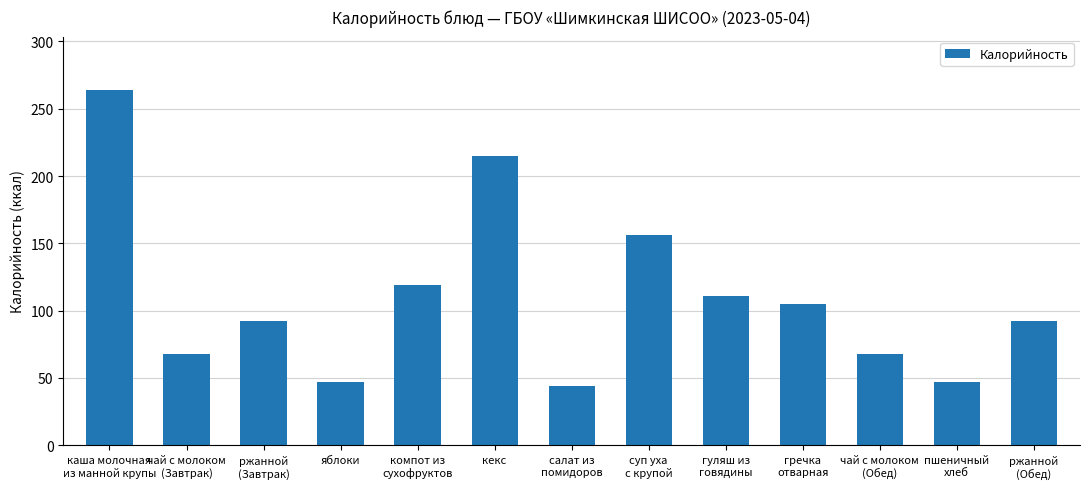

True or false: the data shows 12 at салат из
помидоров.

False